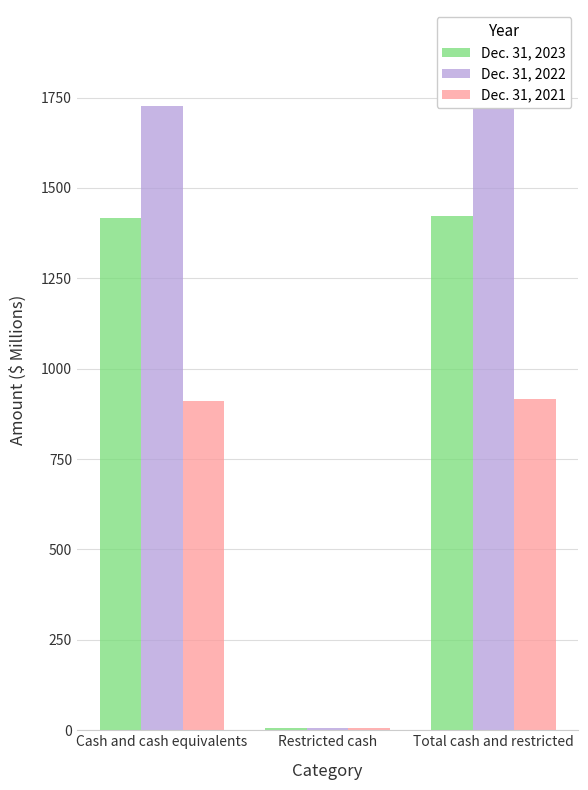

Are the bars horizontal?

No